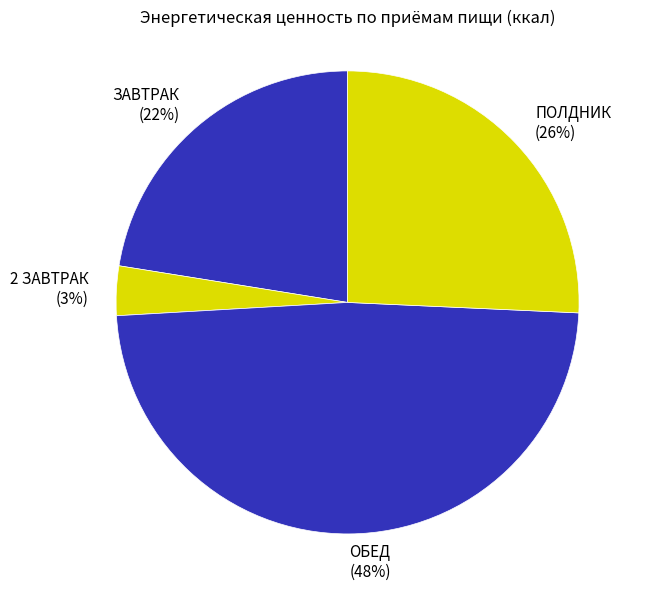

What percentage is the ЗАВТРАК slice, to the nearest percent?

22%